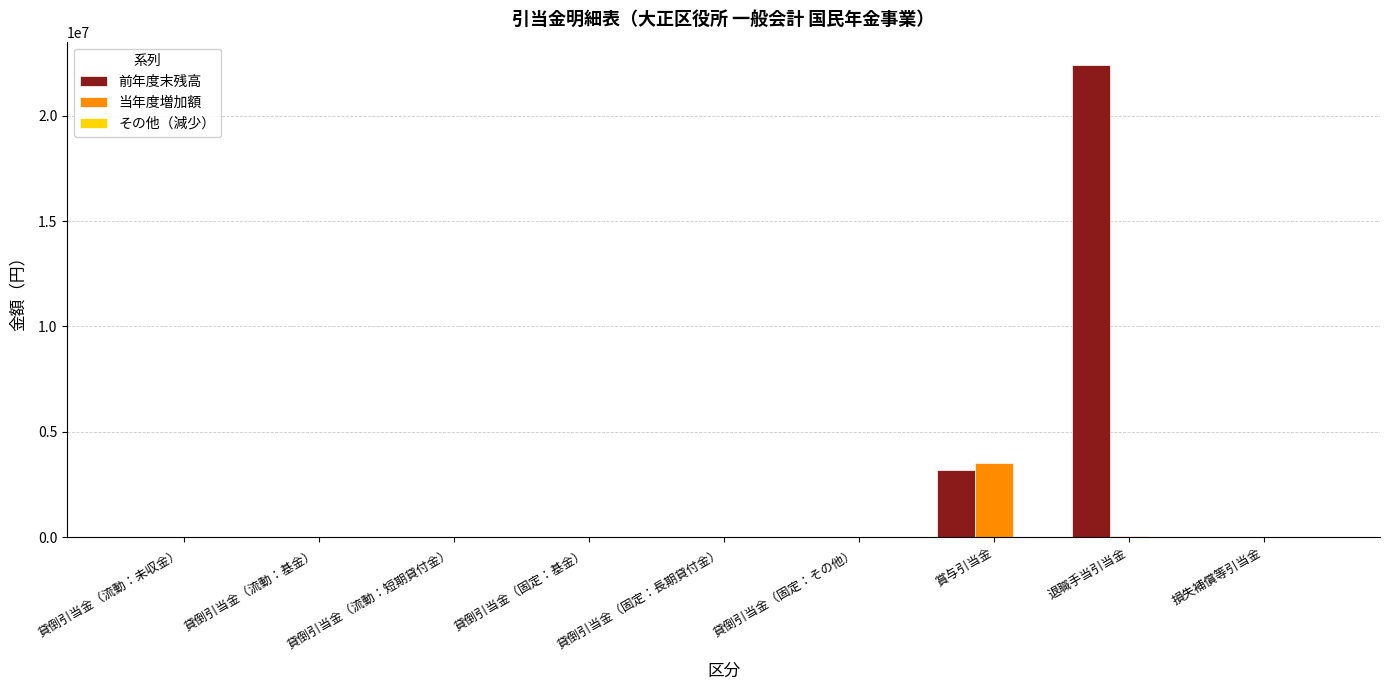

The 前年度末残高 series shows 0 at 損失補償等引当金. True or false?

True